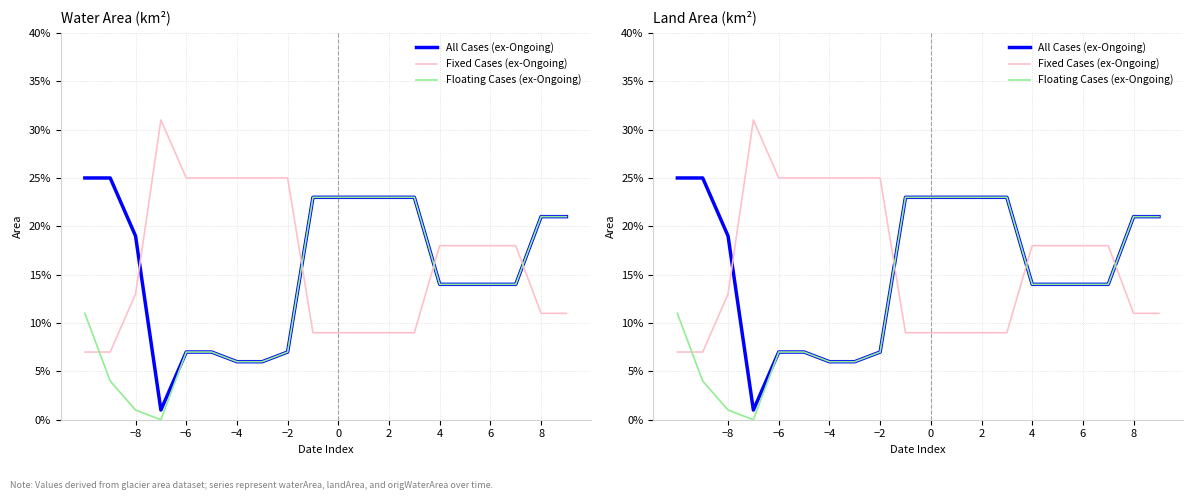

Which series has the largest total across all categories?

Fixed Cases (ex-Ongoing)